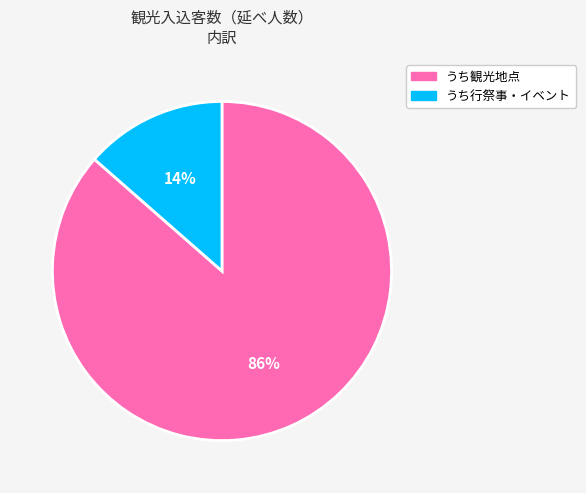

How many slices are in this pie chart?

2